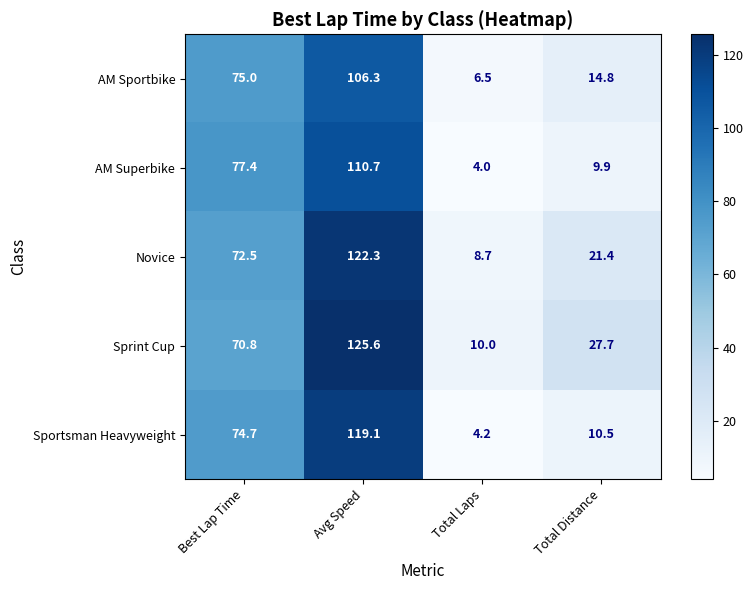

The AM Sportbike series shows 1.9 at Total Laps. True or false?

False